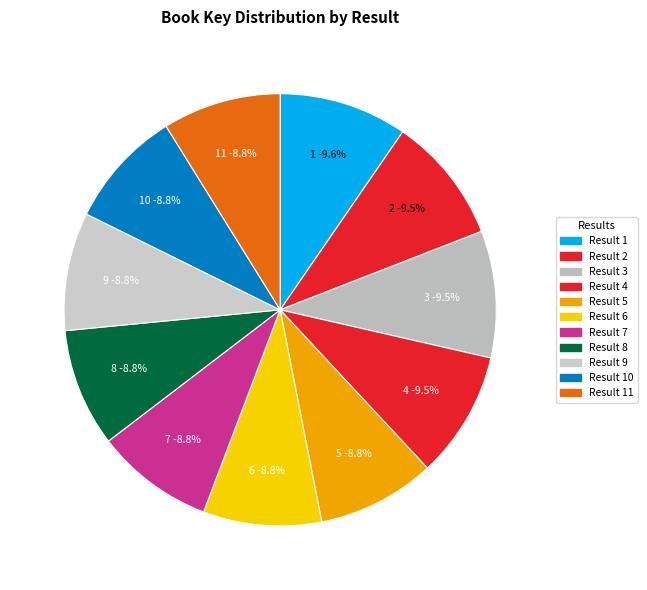

True or false: 4 accounts for 16% of the total.

False